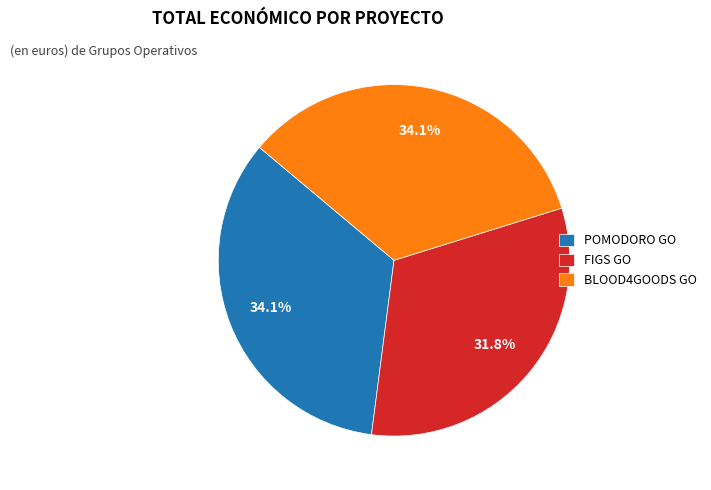

Count the number of slices in the pie.

3